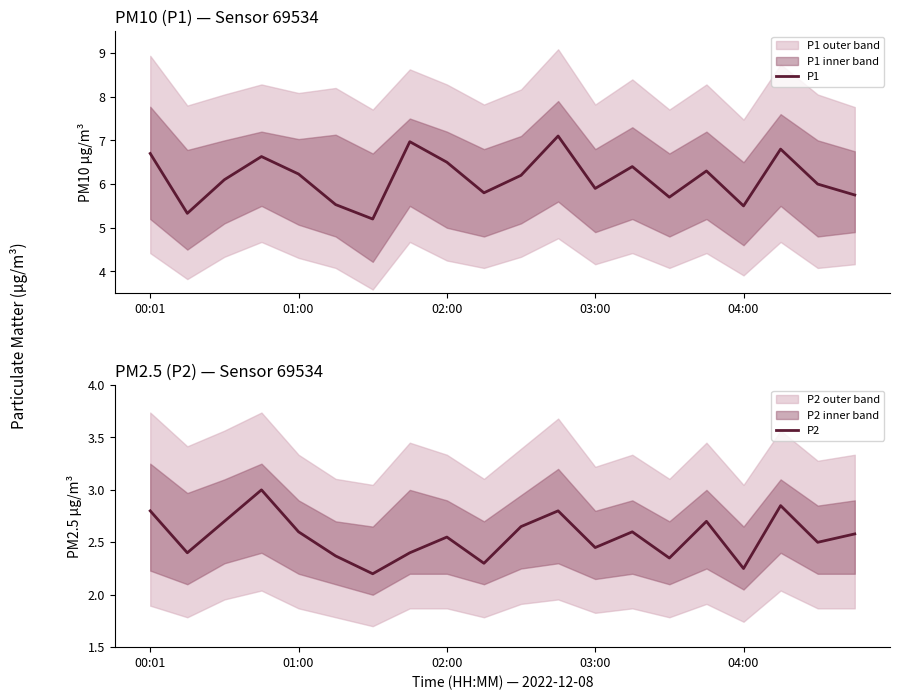

What is the highest value of the P2 series?

3.0